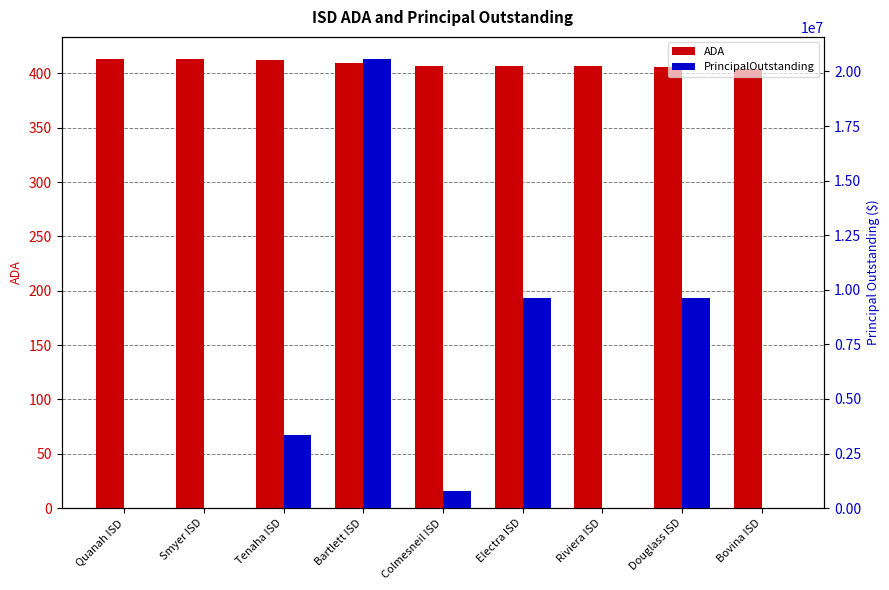

What is the sum of the ADA values at Quanah ISD and Electra ISD?

819.8